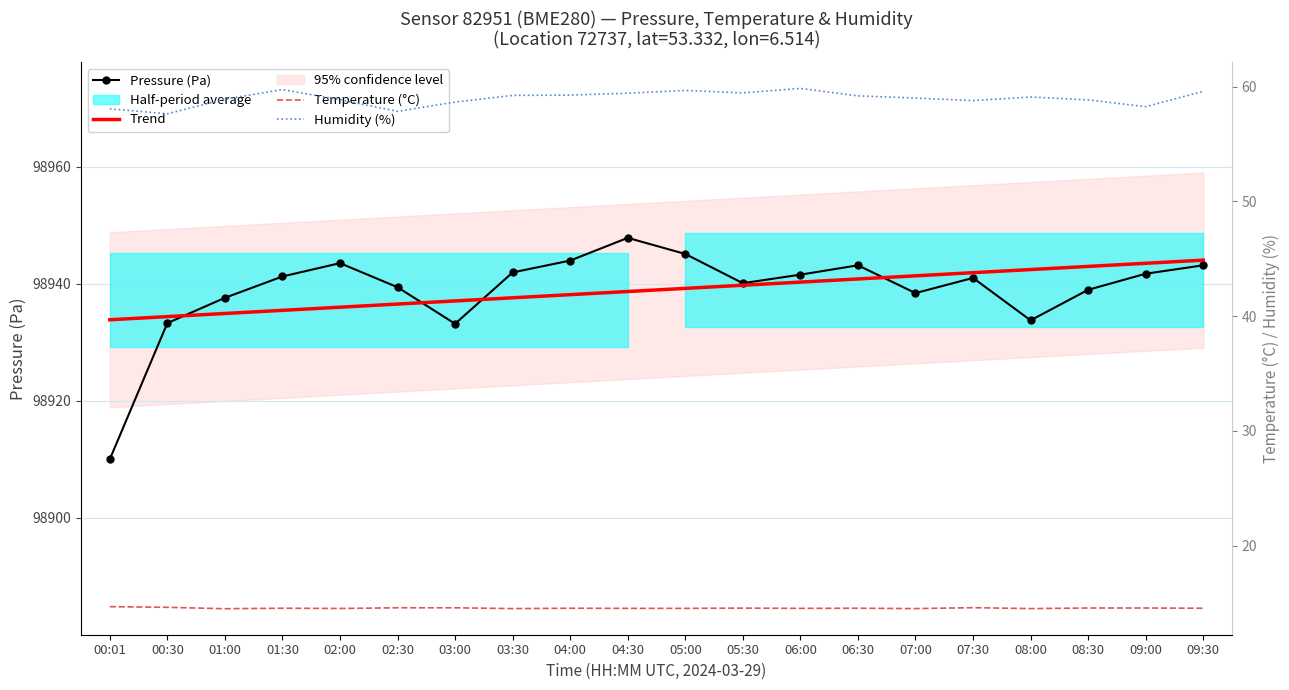

Rank the categories by Temperature (°C) value from highest to lowest.

00:01, 00:30, 07:30, 02:30, 03:00, 08:30, 09:00, 05:30, 01:30, 04:00, 06:30, 09:30, 04:30, 05:00, 06:00, 02:00, 03:30, 07:00, 08:00, 01:00